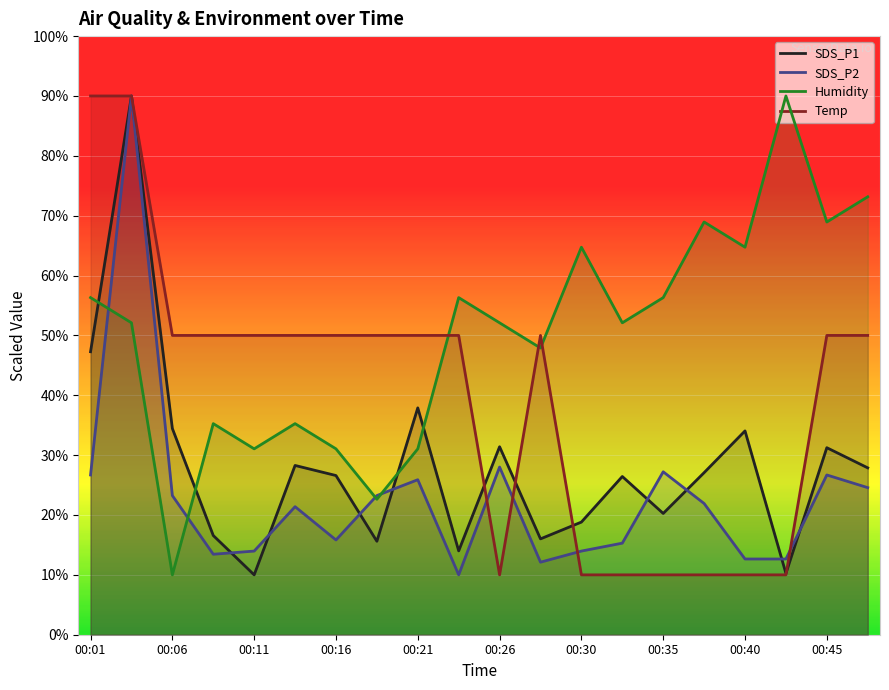

Which series has the largest total across all categories?

Humidity